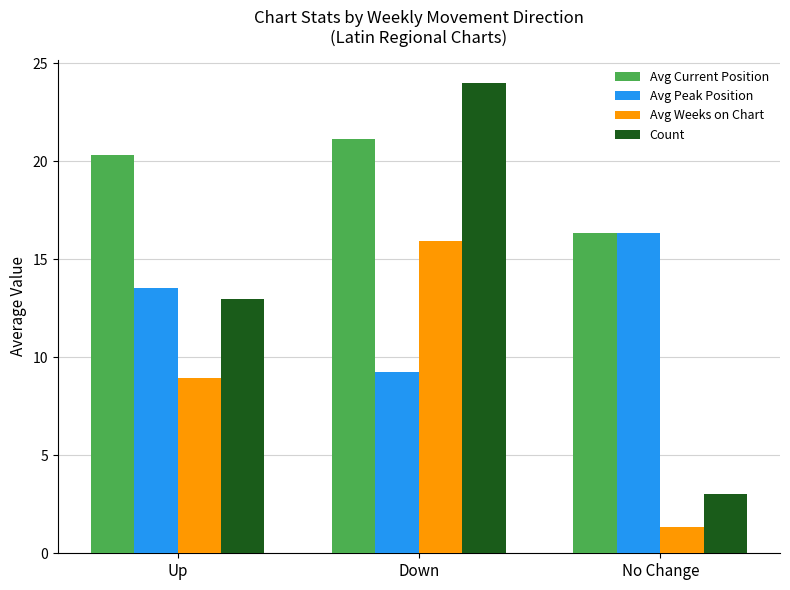

Between Up and Down, which series saw the biggest shift?

Count